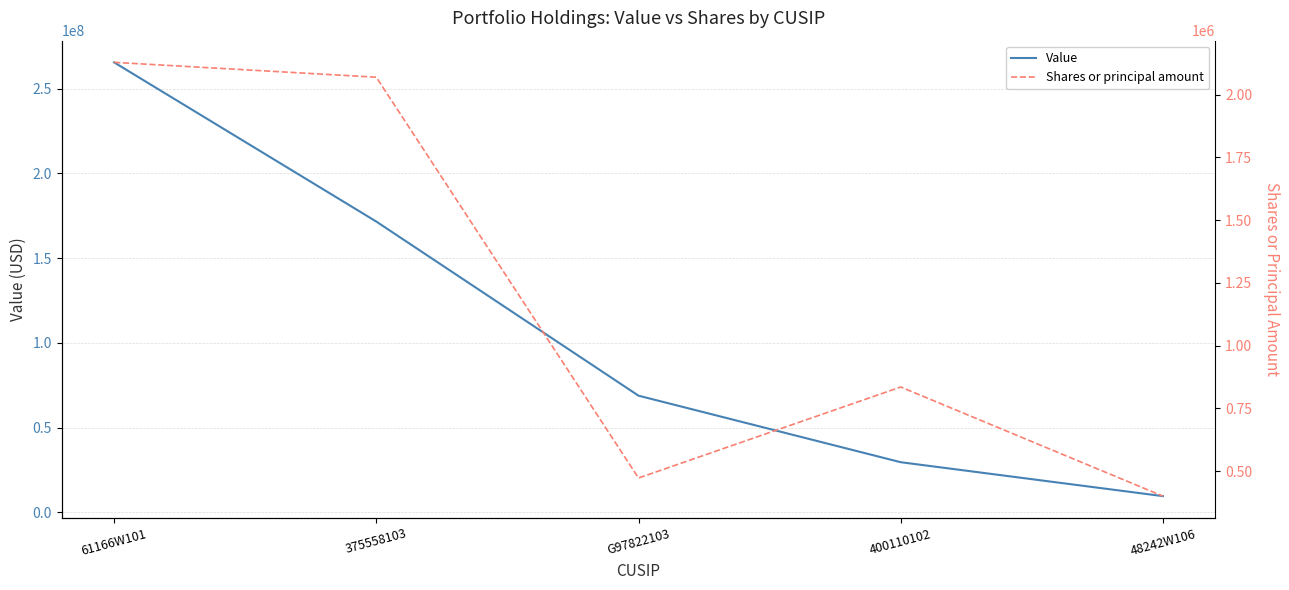

True or false: Value has more than 2 interior local peaks.

False